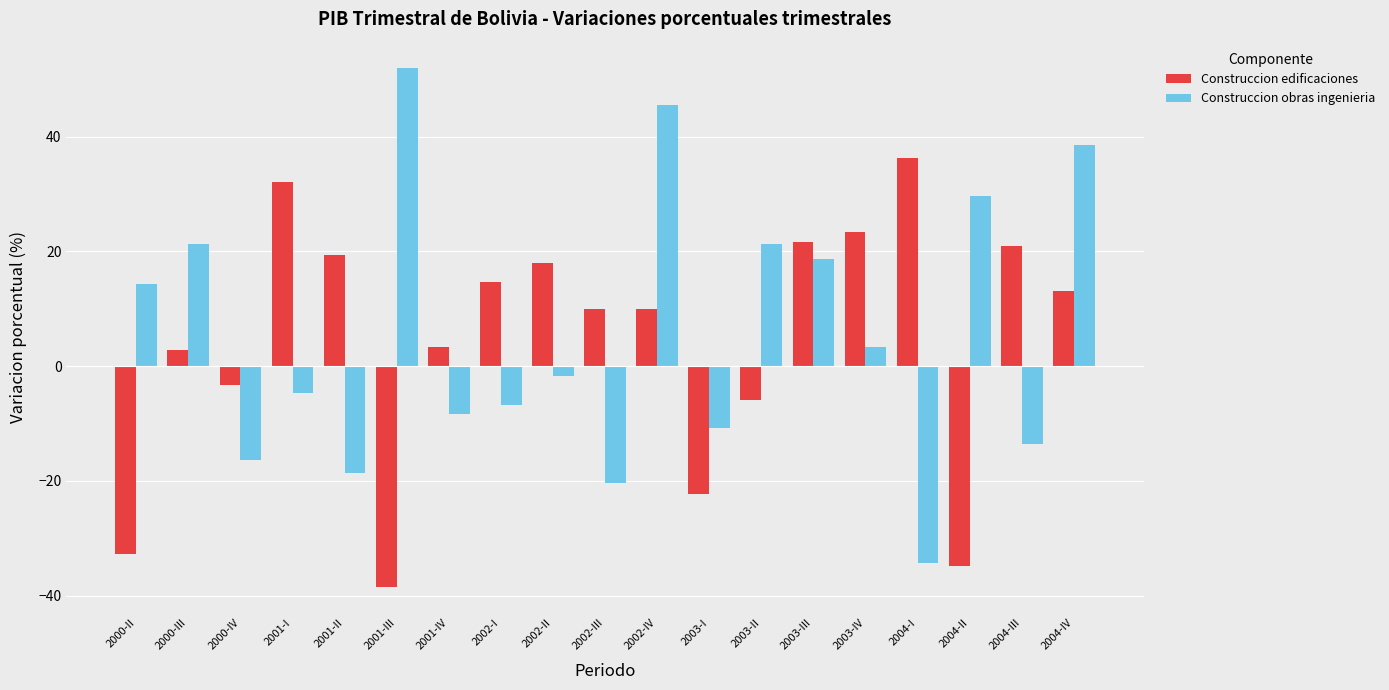

Between 2003-IV and 2004-IV, which series saw the biggest shift?

Construccion obras ingenieria